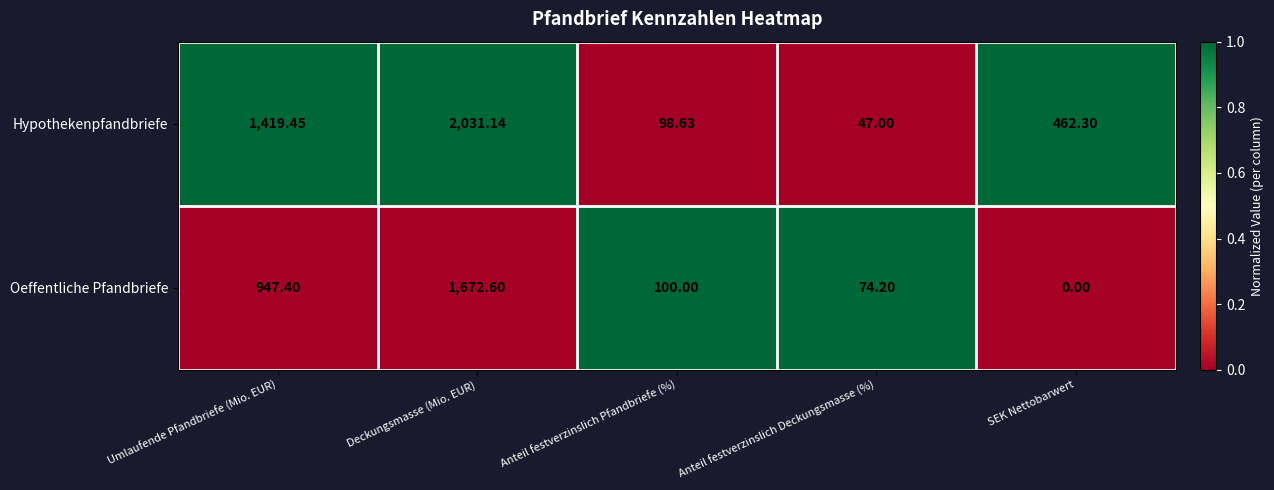

Which series changed the most between Deckungsmasse (Mio. EUR) and Anteil festverzinslich Pfandbriefe (%)?

Hypothekenpfandbriefe